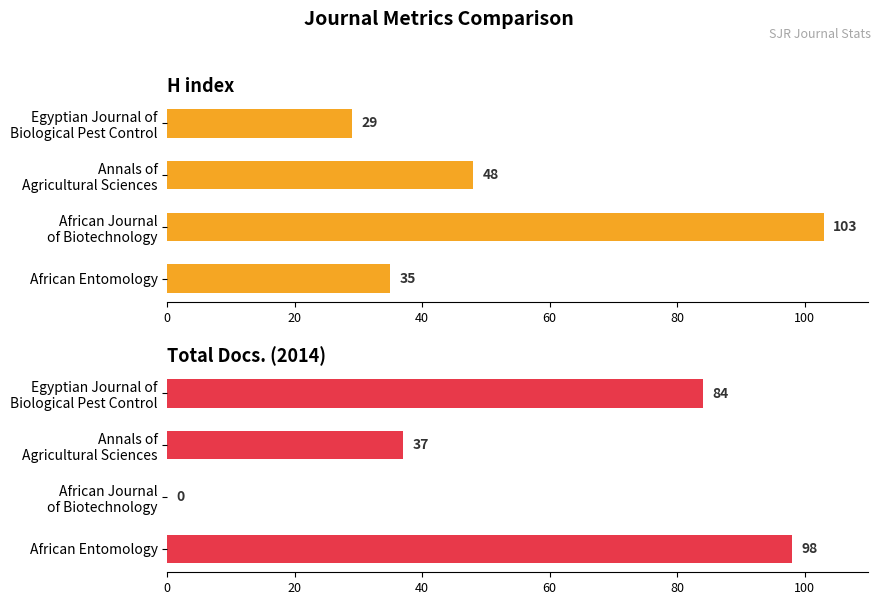

What is the difference between the maximum and second lowest values in the Total Docs. (2014) series?

61